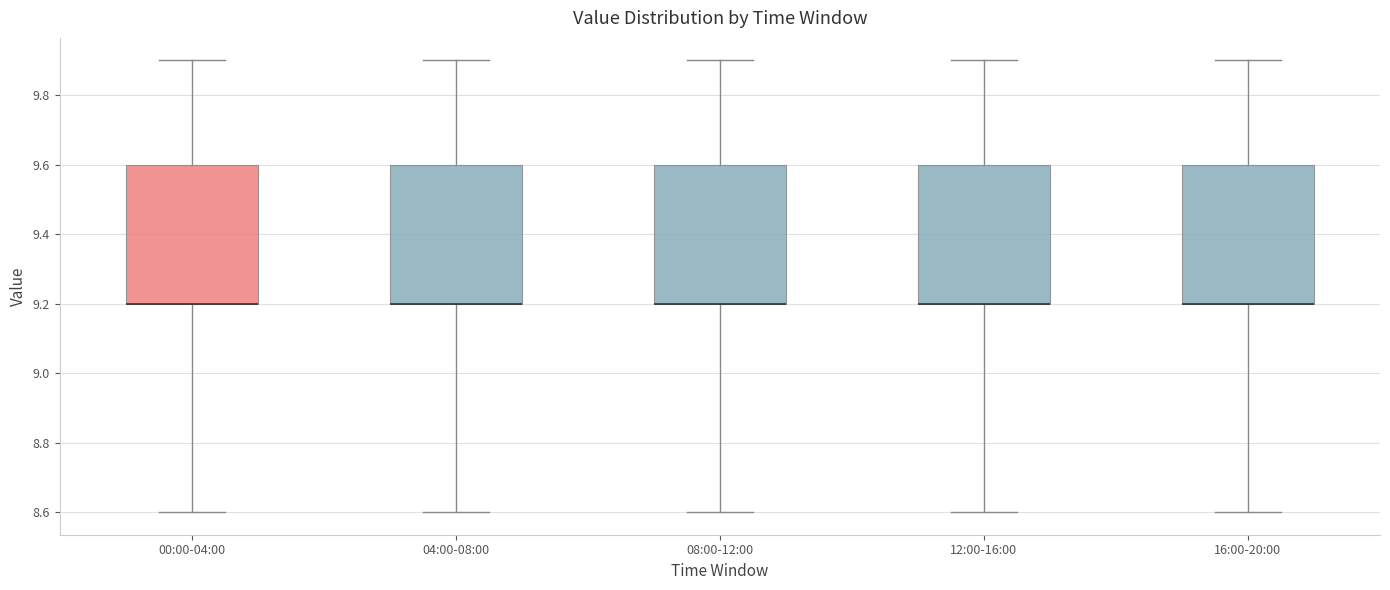

Reading left to right, transcribe this box plot: for each box, give where its median line is, the range the box spans, and where its two whiskers end, as read against the y-axis. The values are not printed on the chart, so give them approximately, as read against the axis.

00:00-04:00: median 9.2 (drawn on the box's lower edge), box 9.2 to 9.6, whiskers 8.6 to 9.9
04:00-08:00: median 9.2 (drawn on the box's lower edge), box 9.2 to 9.6, whiskers 8.6 to 9.9
08:00-12:00: median 9.2 (drawn on the box's lower edge), box 9.2 to 9.6, whiskers 8.6 to 9.9
12:00-16:00: median 9.2 (drawn on the box's lower edge), box 9.2 to 9.6, whiskers 8.6 to 9.9
16:00-20:00: median 9.2 (drawn on the box's lower edge), box 9.2 to 9.6, whiskers 8.6 to 9.9